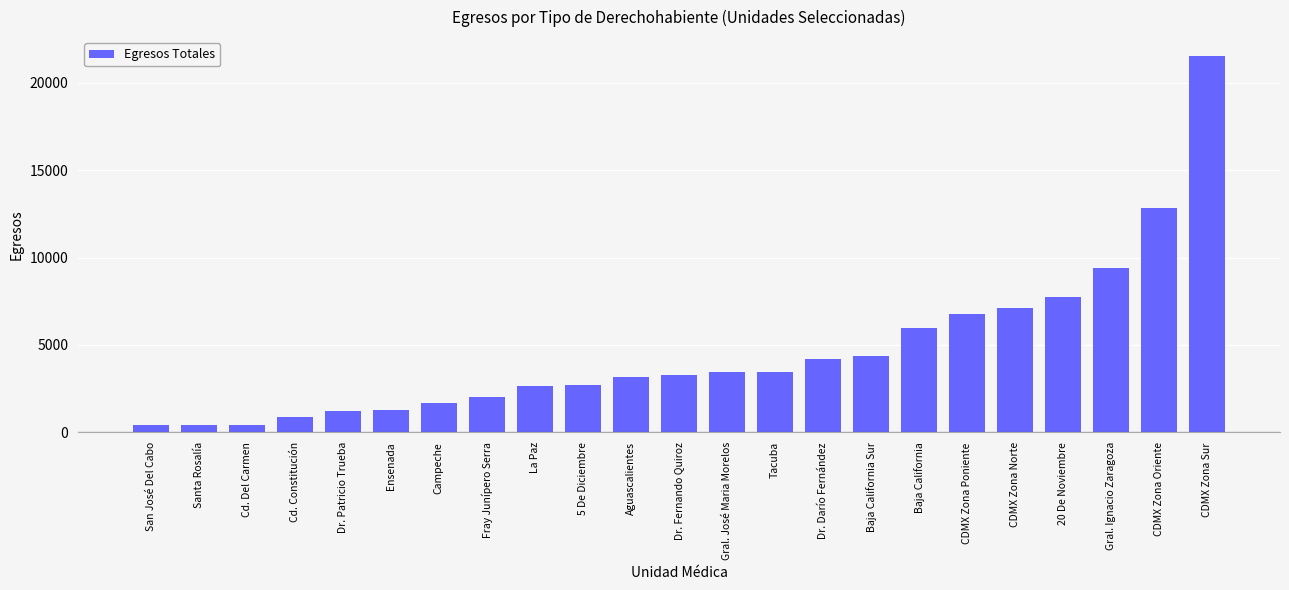

At which label is the value closest to 10962?

Gral. Ignacio Zaragoza